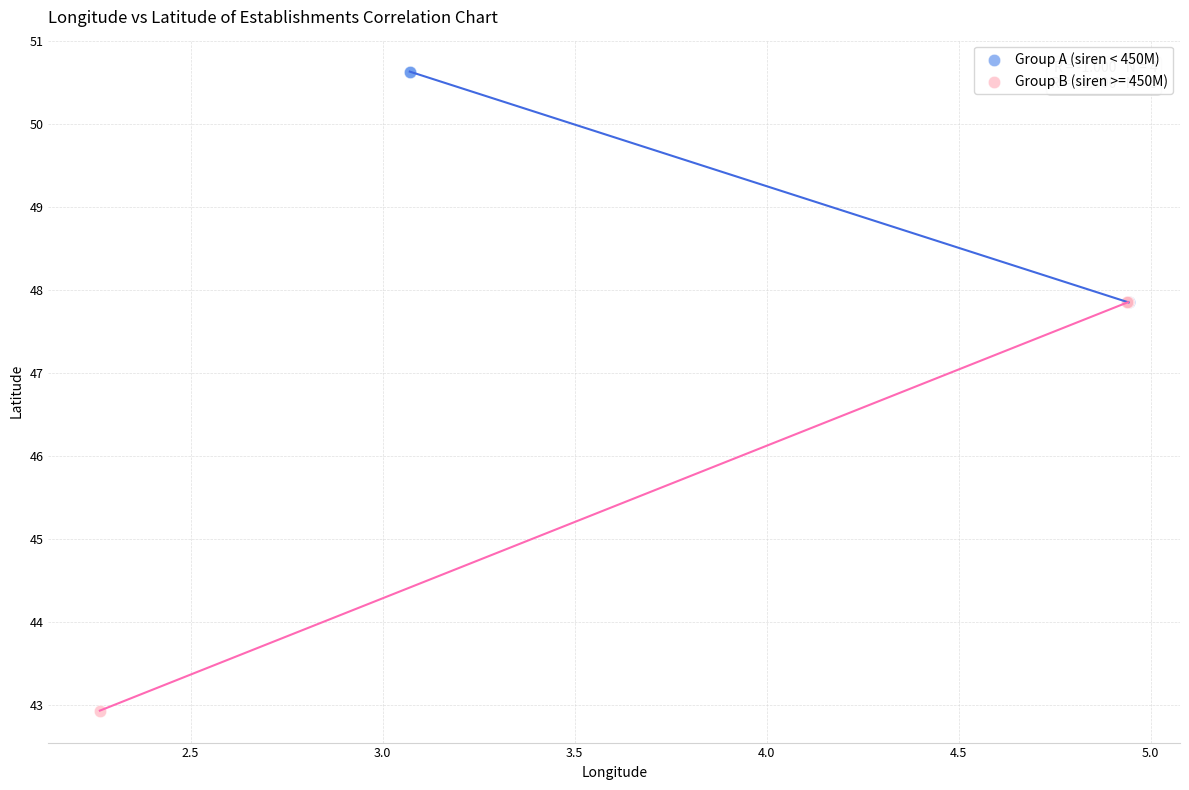

Which series has the widest spread of Y values?

Group B (siren >= 450M)